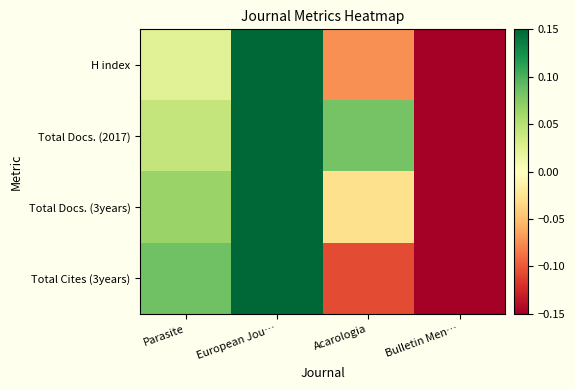

Reading left to right, extract all data points from this chart.

H index: Parasite=0.0	European Jou…=0.1	Acarologia=-0.1	Bulletin Men…=-0.1
Total Docs. (2017): Parasite=0.0	European Jou…=0.1	Acarologia=0.1	Bulletin Men…=-0.1
Total Docs. (3years): Parasite=0.1	European Jou…=0.1	Acarologia=-0.0	Bulletin Men…=-0.1
Total Cites (3years): Parasite=0.1	European Jou…=0.1	Acarologia=-0.1	Bulletin Men…=-0.1